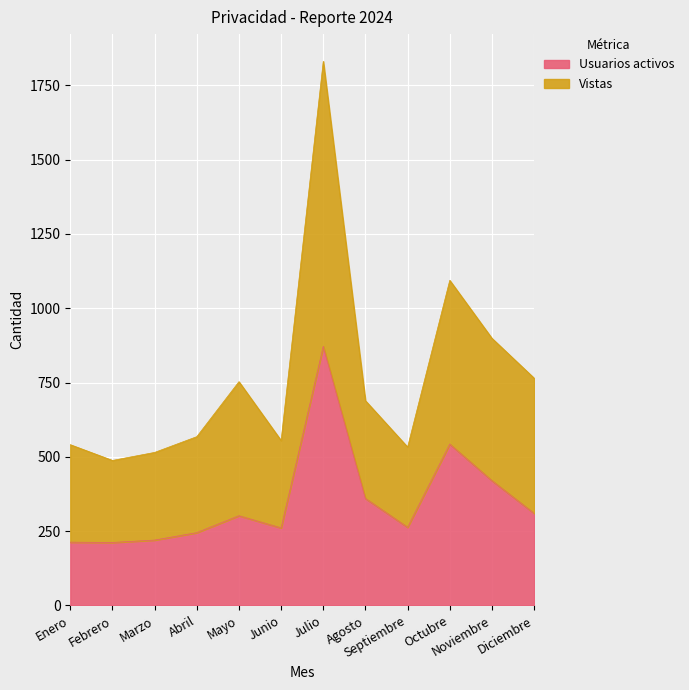

Which series has the largest total across all categories?

Vistas